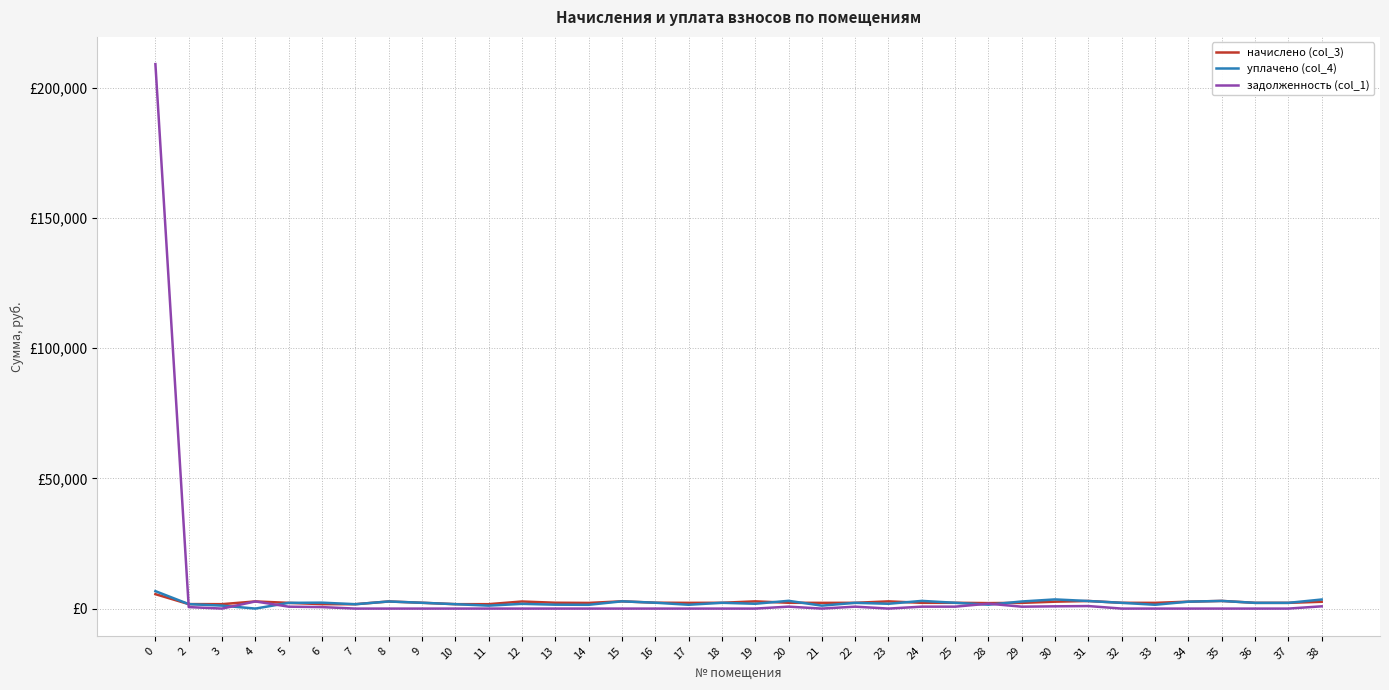

True or false: уплачено (col_4) and задолженность (col_1) intersect in this chart.

True